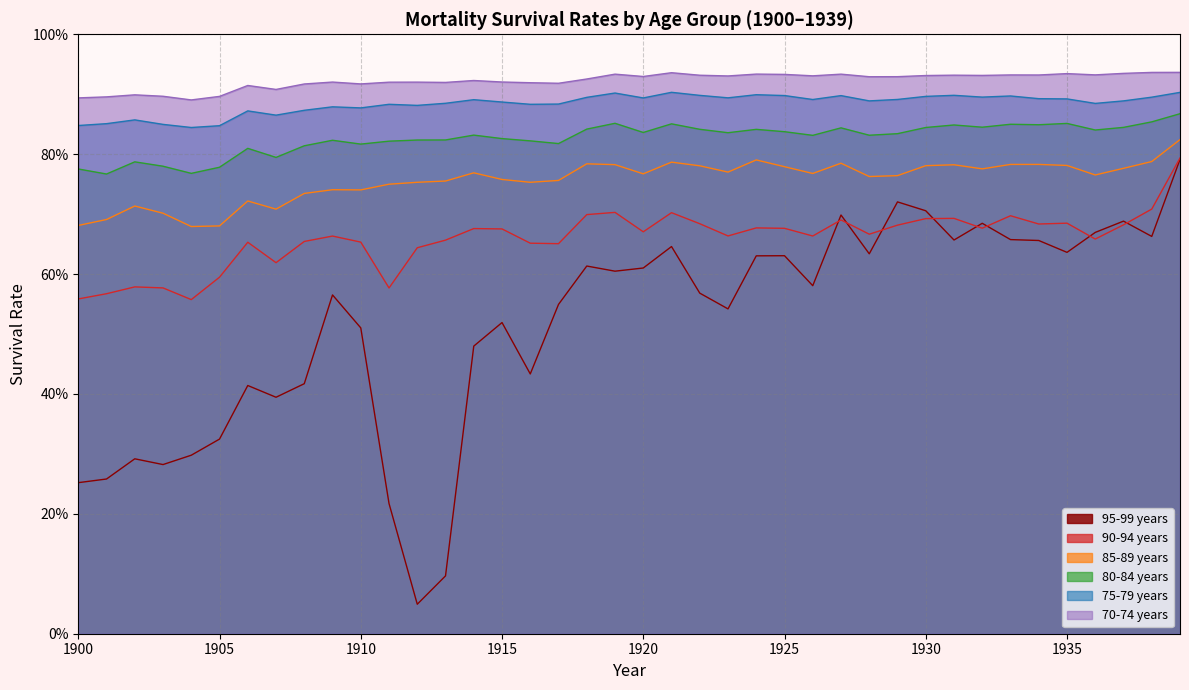

What is the minimum value for 80-84 years?

0.8